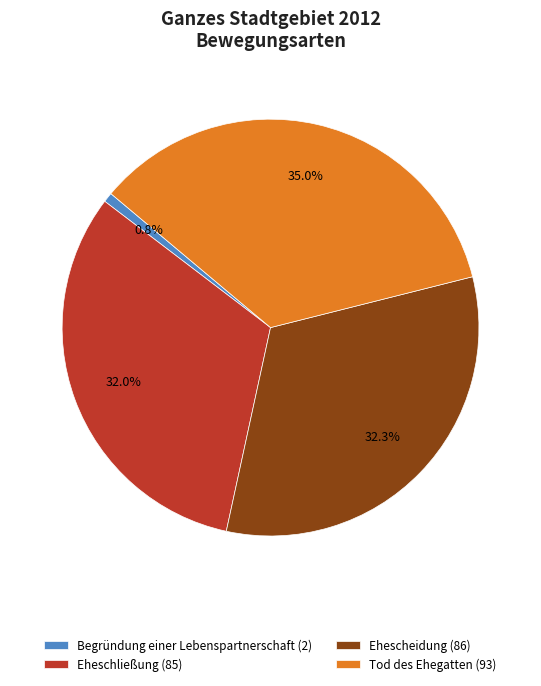

How many segments does this pie chart have?

4